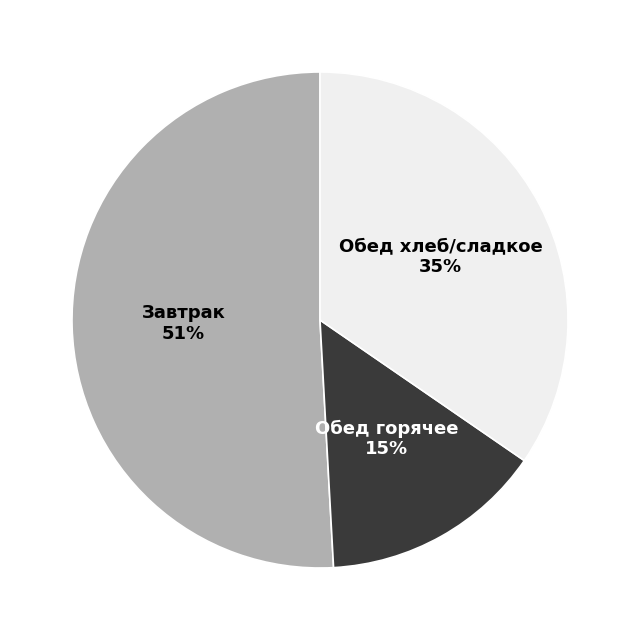

To the nearest percent, what is the average slice percentage?

33%